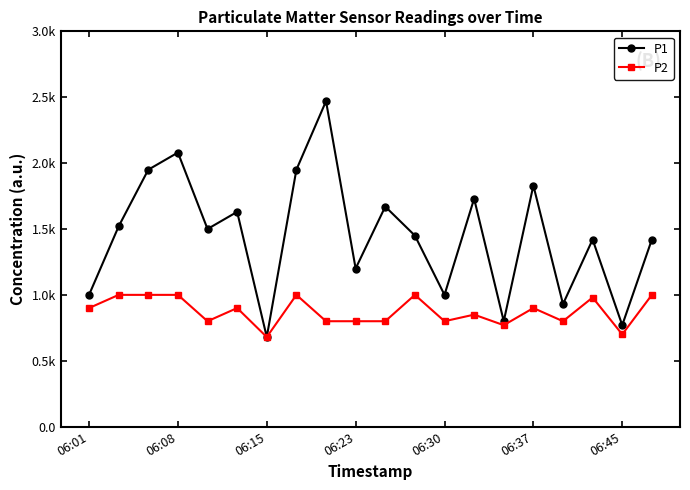

True or false: P2 has more than 0 points higher than both neighbors.

True